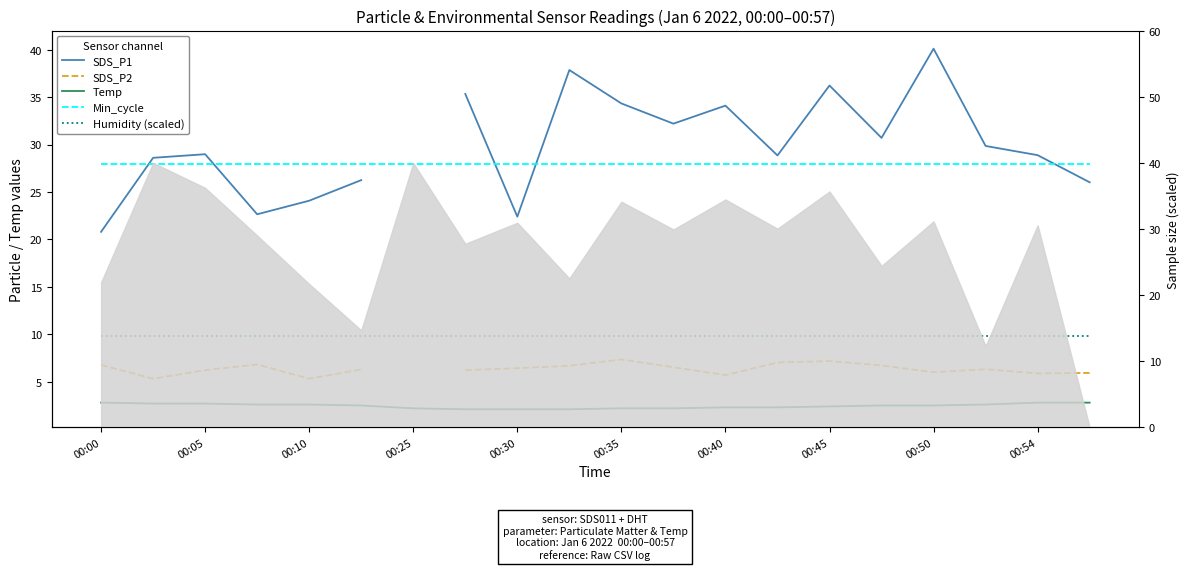

What is the approximate value of Temp at 13?

2.3